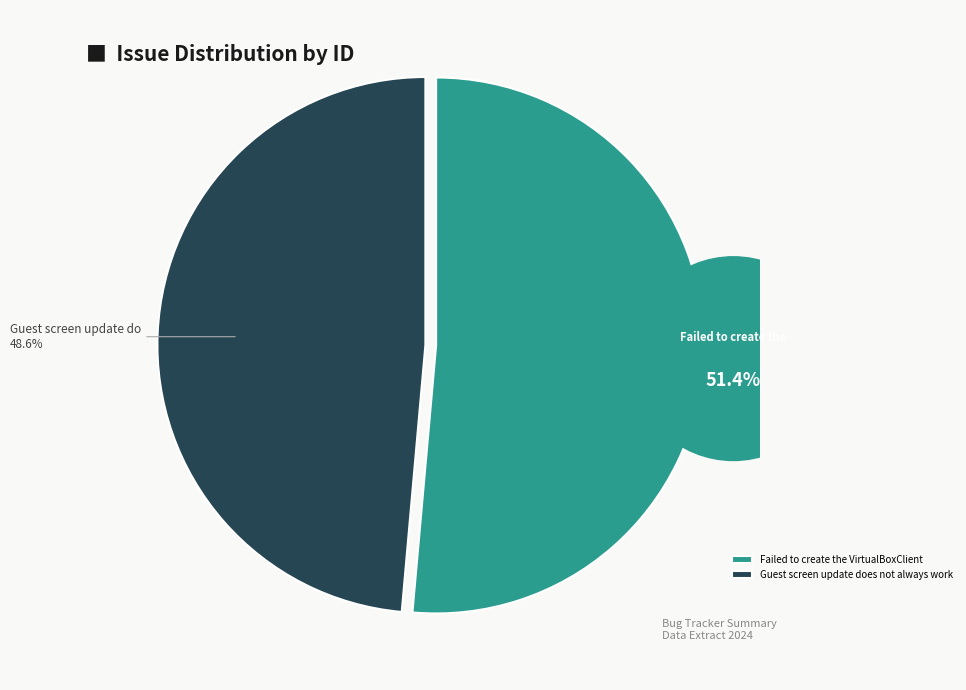

Is there any slice that represents more than half of the pie?

Yes